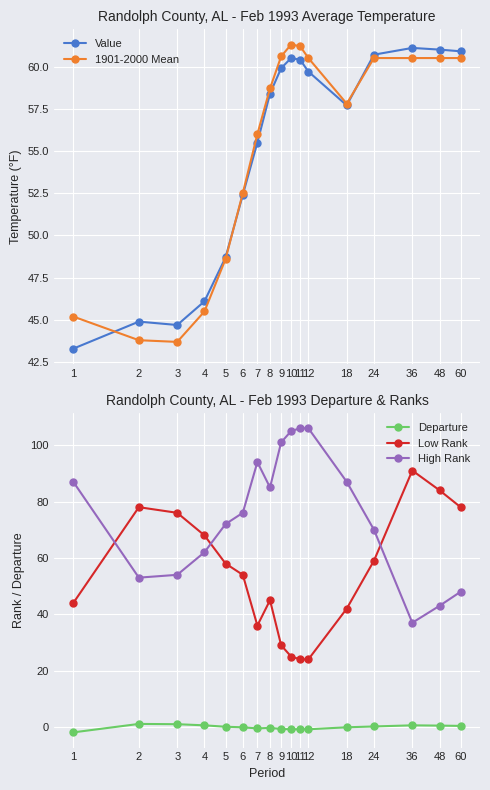

Reading left to right, extract all data points from this chart.

Value: 1=43.3	2=44.9	3=44.7	4=46.1	5=48.7	6=52.4	7=55.5	8=58.4	9=59.9	10=60.5	11=60.4	12=59.7	18=57.7	24=60.7	36=61.1	48=61.0	60=60.9
1901-2000 Mean: 1=45.2	2=43.8	3=43.7	4=45.5	5=48.6	6=52.5	7=56.0	8=58.7	9=60.6	10=61.3	11=61.2	12=60.5	18=57.8	24=60.5	36=60.5	48=60.5	60=60.5
Departure: 1=-1.9	2=1.1	3=1.0	4=0.6	5=0.1	6=-0.1	7=-0.5	8=-0.3	9=-0.7	10=-0.8	11=-0.8	12=-0.8	18=-0.1	24=0.2	36=0.6	48=0.5	60=0.4
Low Rank: 1=44.0	2=78.0	3=76.0	4=68.0	5=58.0	6=54.0	7=36.0	8=45.0	9=29.0	10=25.0	11=24.0	12=24.0	18=42.0	24=59.0	36=91.0	48=84.0	60=78.0
High Rank: 1=87.0	2=53.0	3=54.0	4=62.0	5=72.0	6=76.0	7=94.0	8=85.0	9=101.0	10=105.0	11=106.0	12=106.0	18=87.0	24=70.0	36=37.0	48=43.0	60=48.0